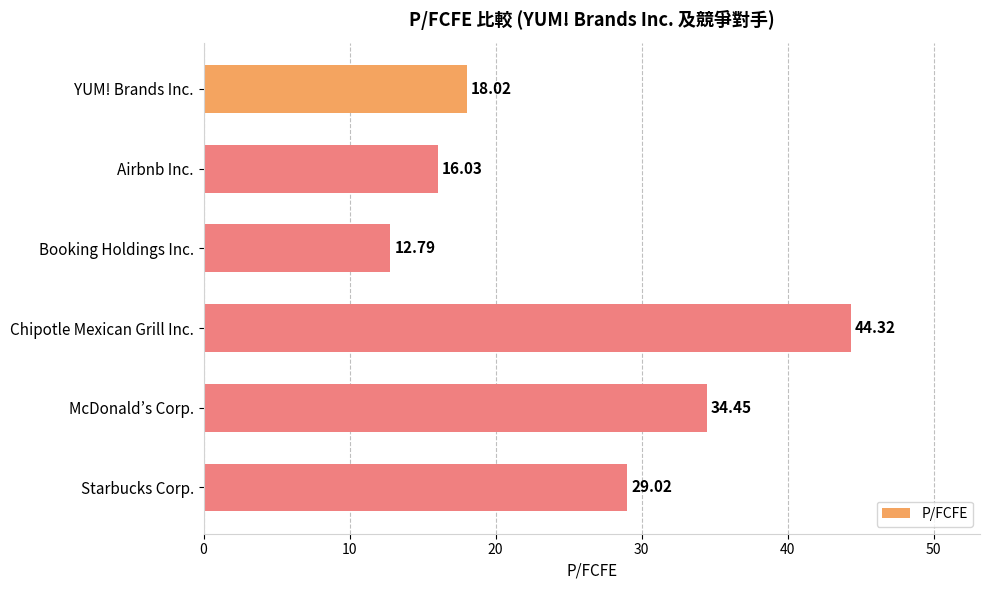

Does the chart contain stacked bars?

No